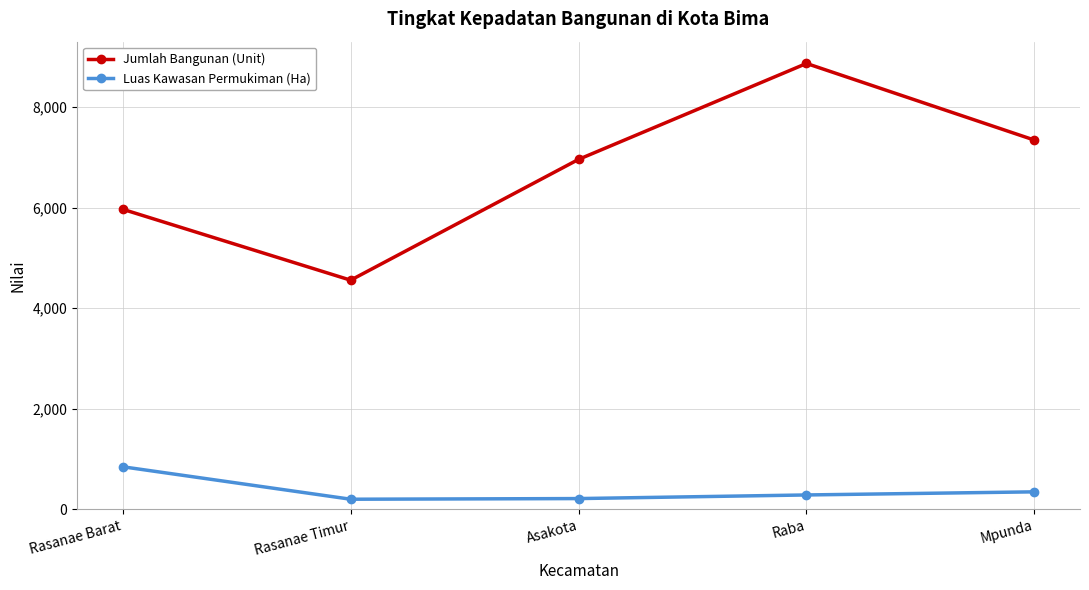

Is it true that Jumlah Bangunan (Unit) equals 4556 at Rasanae Timur?

True